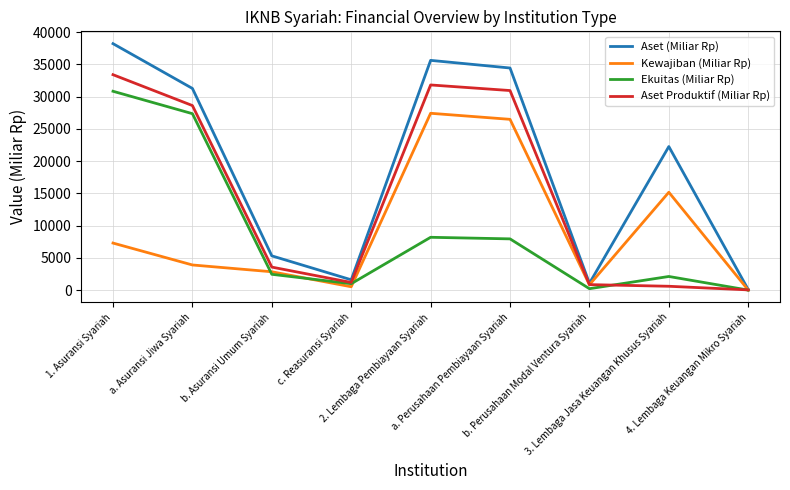

Where is Aset (Miliar Rp) nearest to the value 19161?

3. Lembaga Jasa Keuangan Khusus Syariah